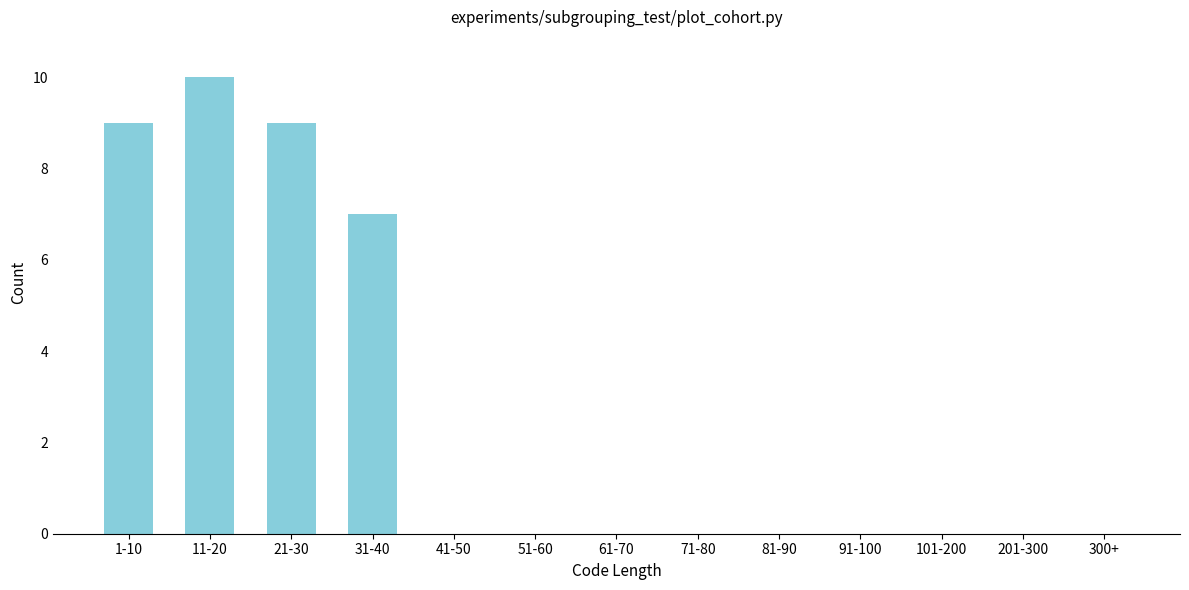

Reading left to right, extract all data points from this chart.

1-10=9	11-20=10	21-30=9	31-40=7	41-50=0	51-60=0	61-70=0	71-80=0	81-90=0	91-100=0	101-200=0	201-300=0	300+=0